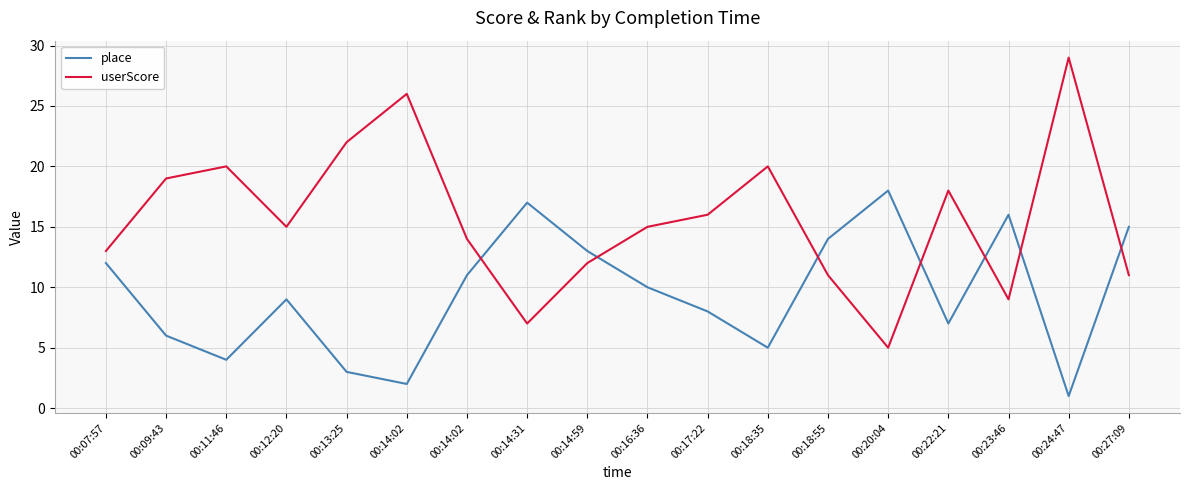

At which category does userScore reach its first local valley?

00:12:20